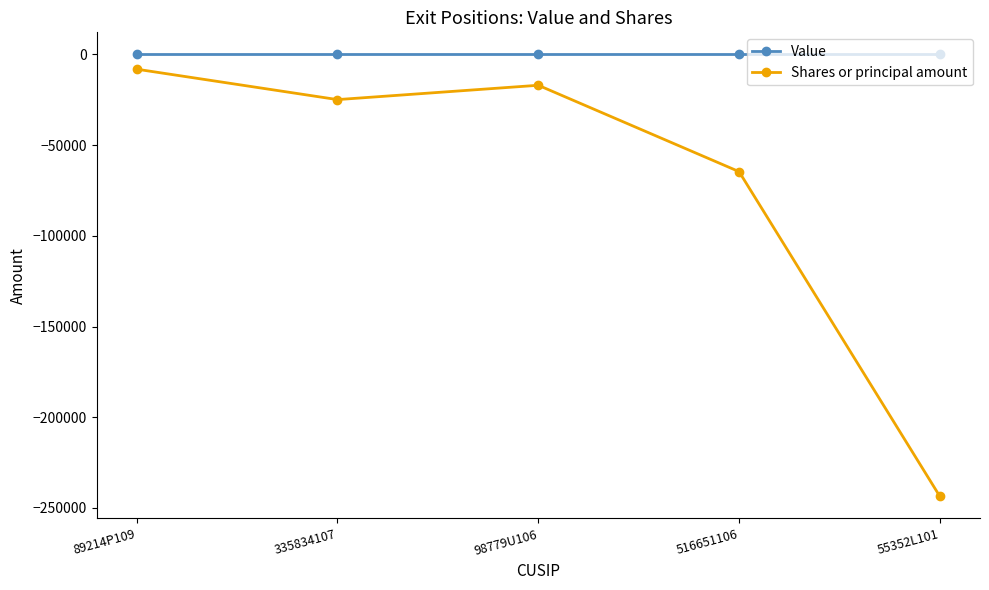

At which category is the sum across all series the highest?

89214P109